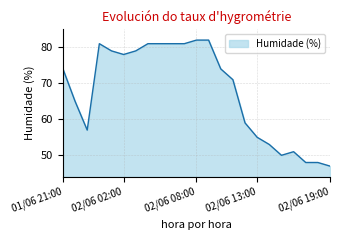

Does the chart have visible grid lines?

Yes